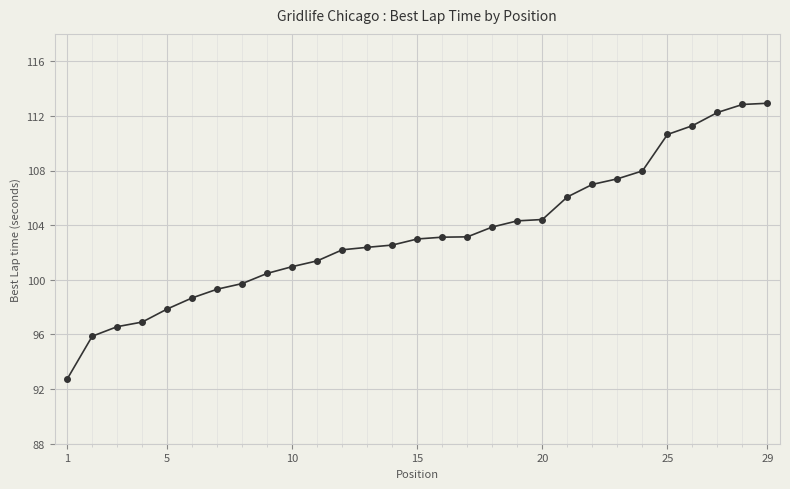

What is the value of the 28th point from the left?

112.8